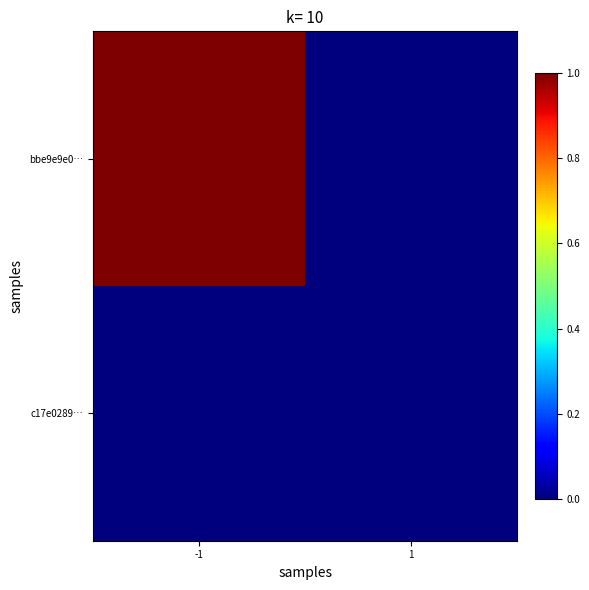

List the series in order of their overall mean, lowest first.

c17e0289…, bbe9e9e0…